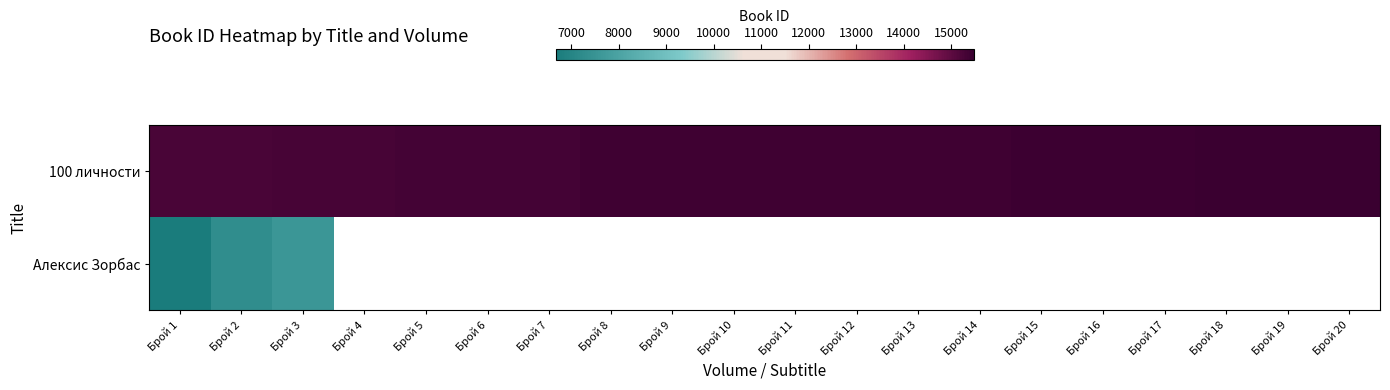

Count the number of categories in the chart.

20